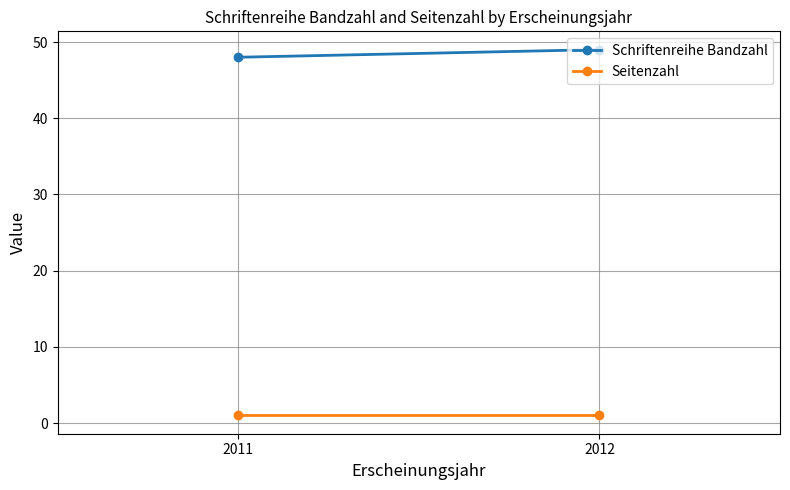

Reading right to left, extract all data points from this chart.

Schriftenreihe Bandzahl: 2012=49	2011=48
Seitenzahl: 2012=1	2011=1